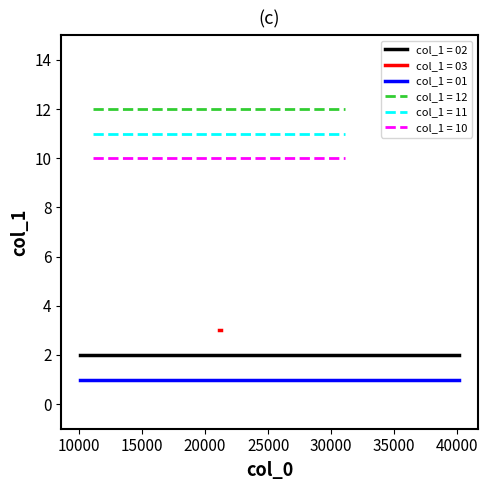

Which category has the lowest value across all series?

10100